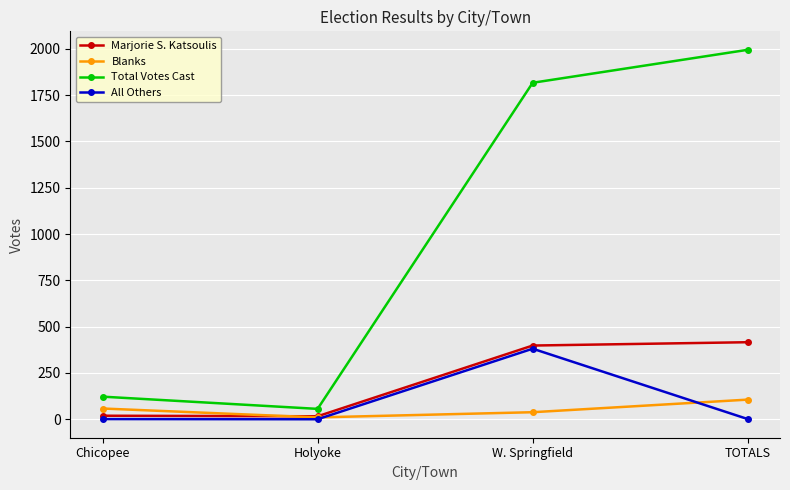

What is the label of the 4th point from the left?

TOTALS